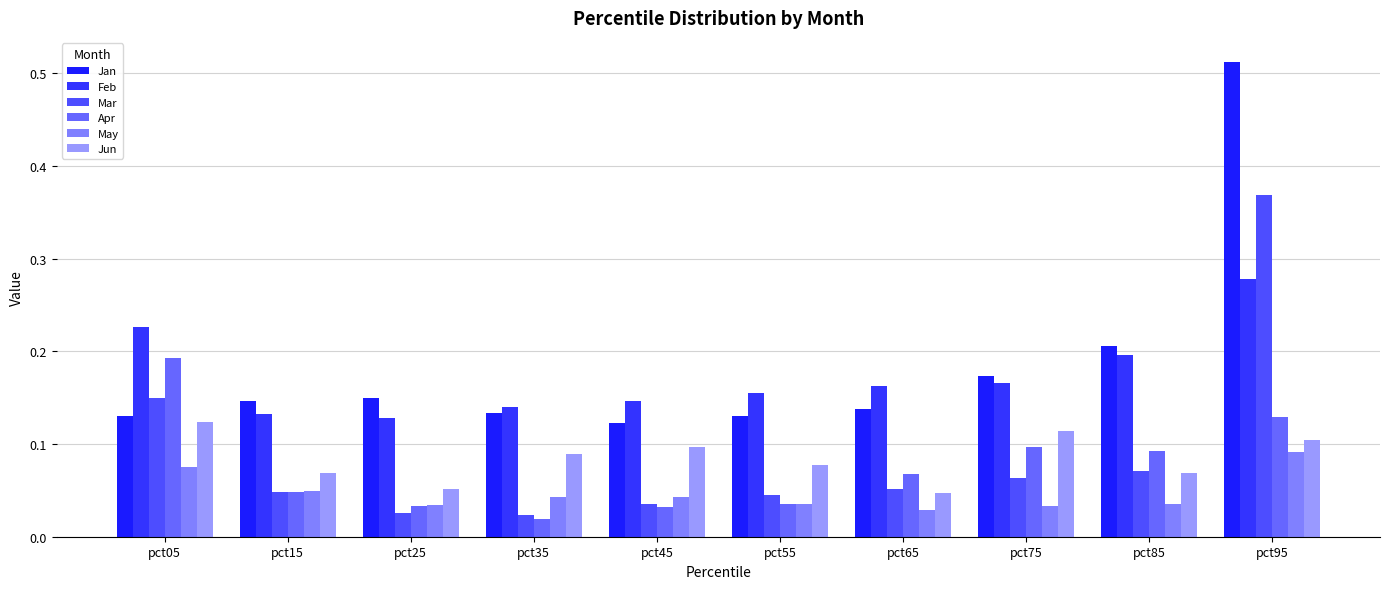

What are all the series names shown in the legend?

Jan, Feb, Mar, Apr, May, Jun